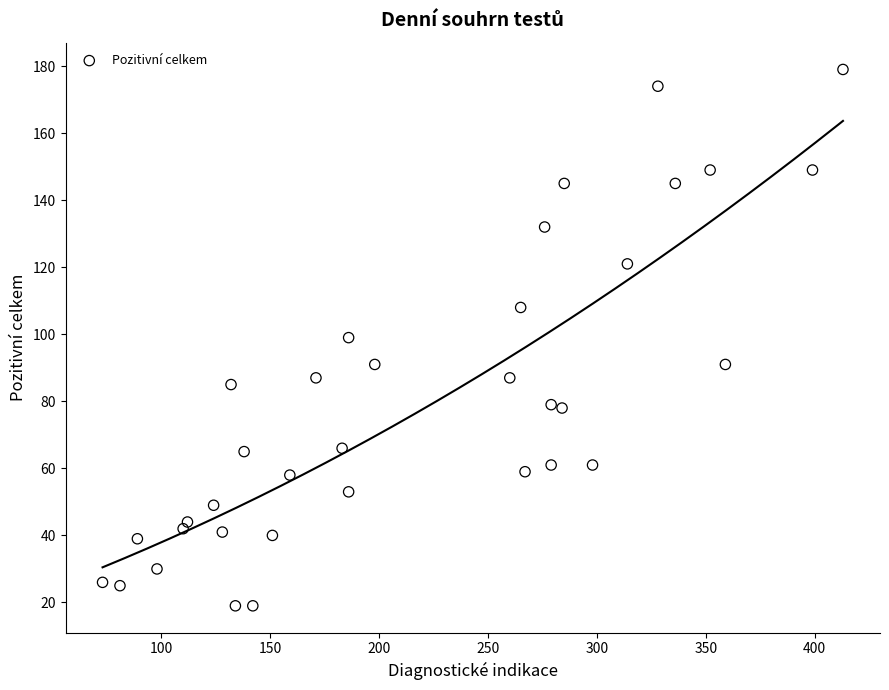

What is the range of Y values (max minus min)?

160